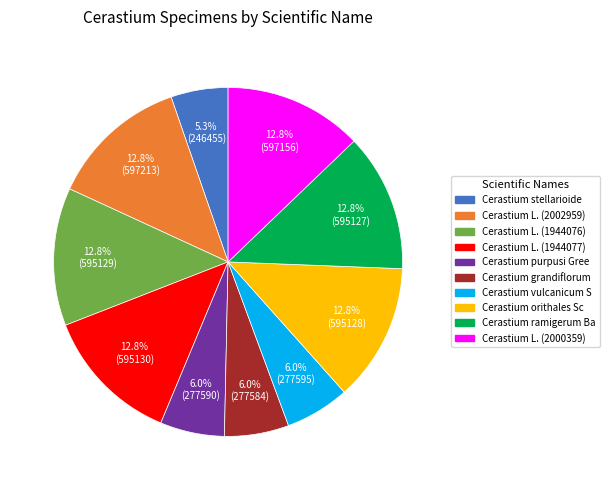

What is the smallest slice in the pie chart?

Cerastium stellarioide